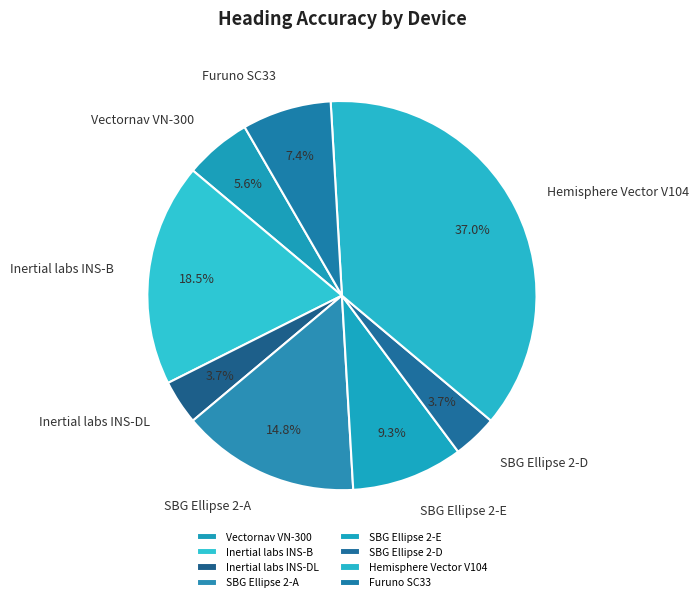

How many slices are in this pie chart?

8